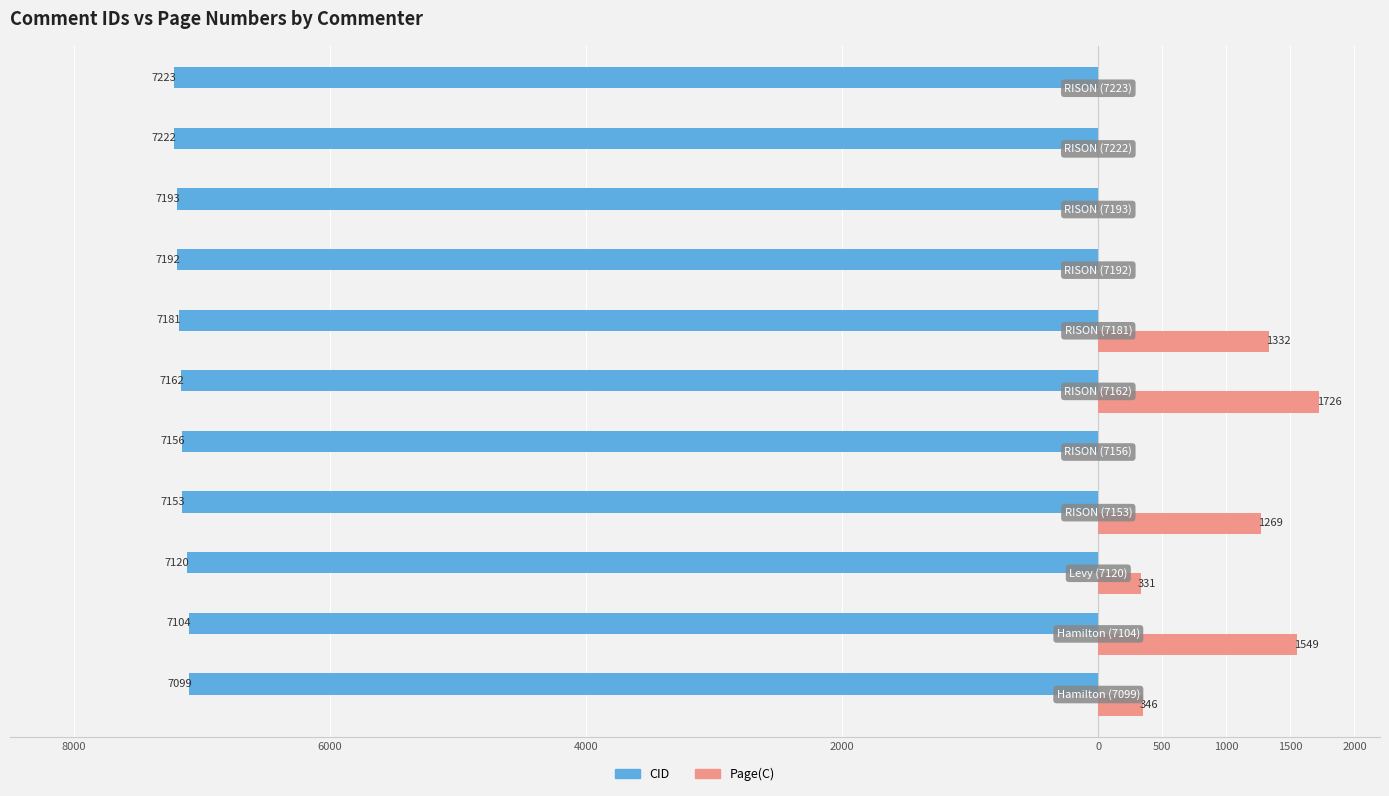

What are all the series names shown in the legend?

CID, Page(C)